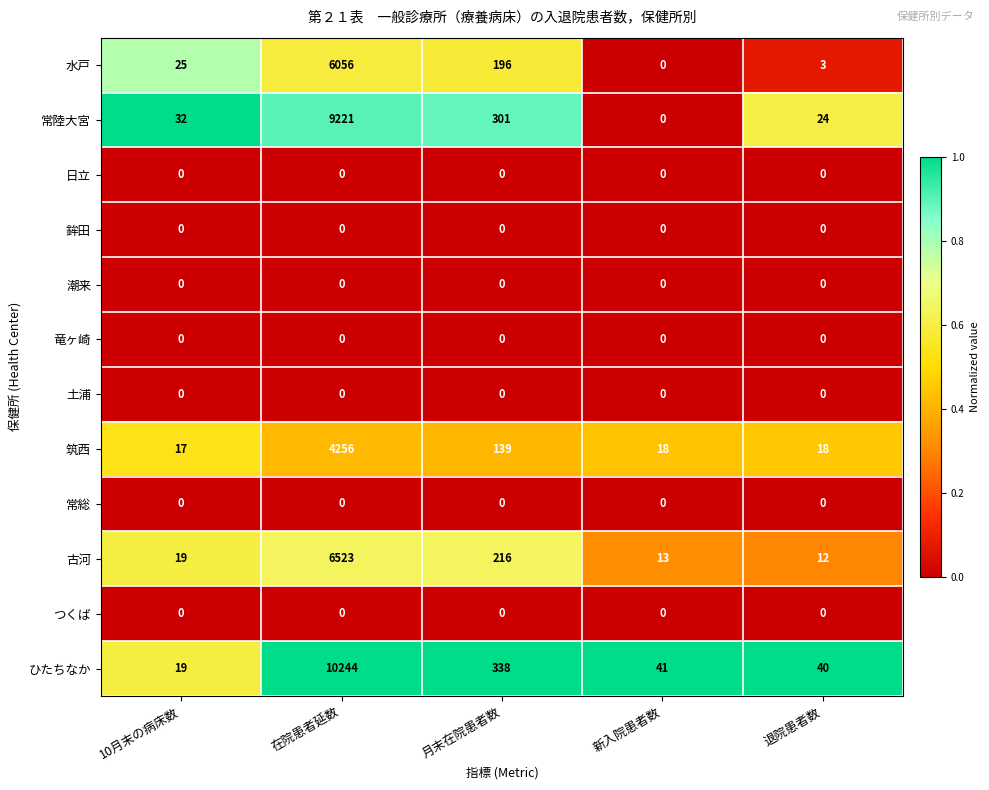

What is the maximum value shown in the chart?

10244